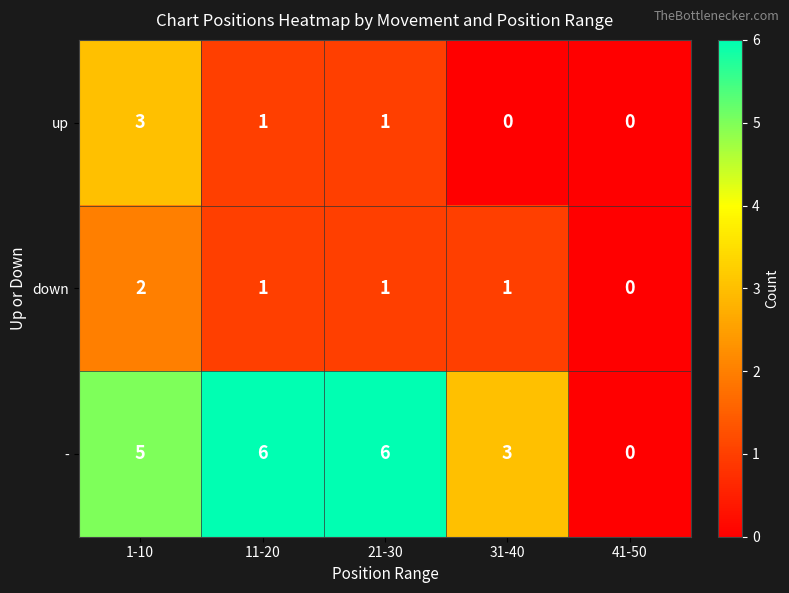

What is the sum of the - values at 31-40 and 21-30?

9